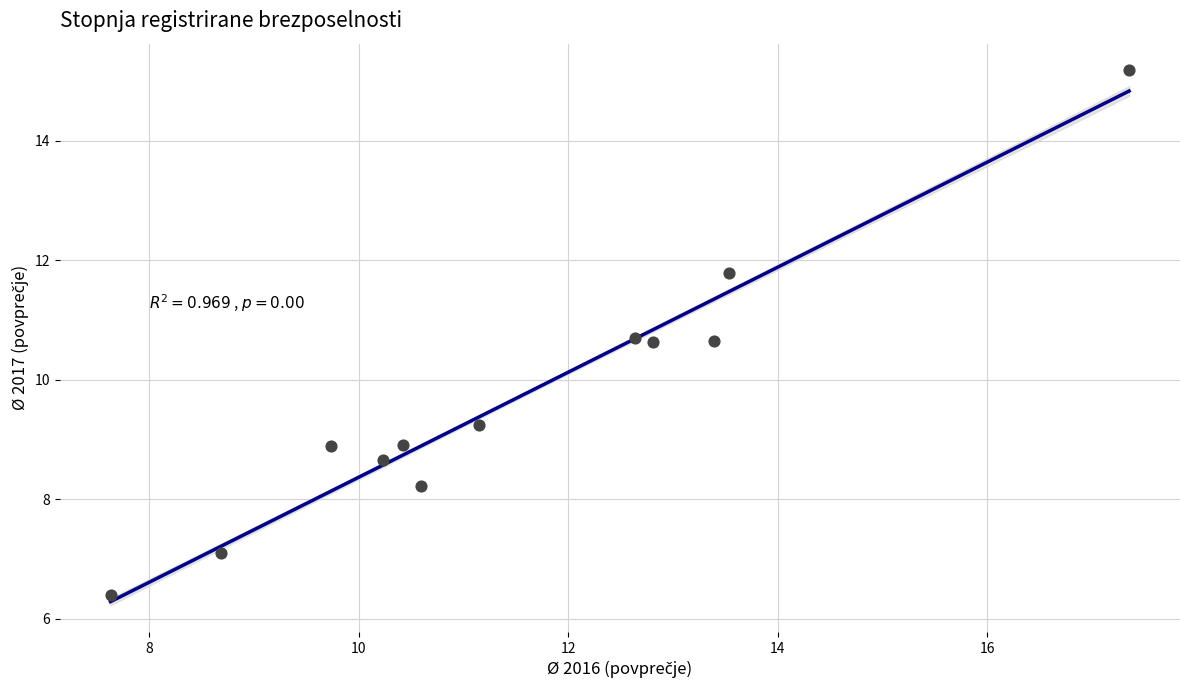

What is the average Y value?

9.7